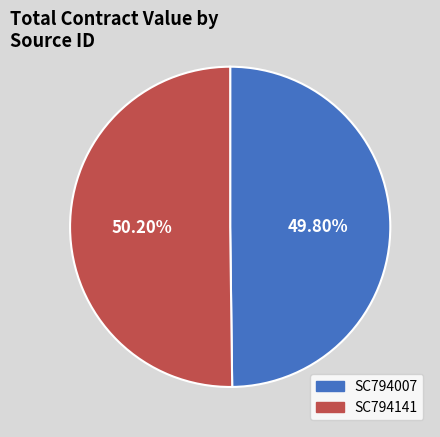

Combined, do SC794141 and SC794007 account for over 50%?

Yes